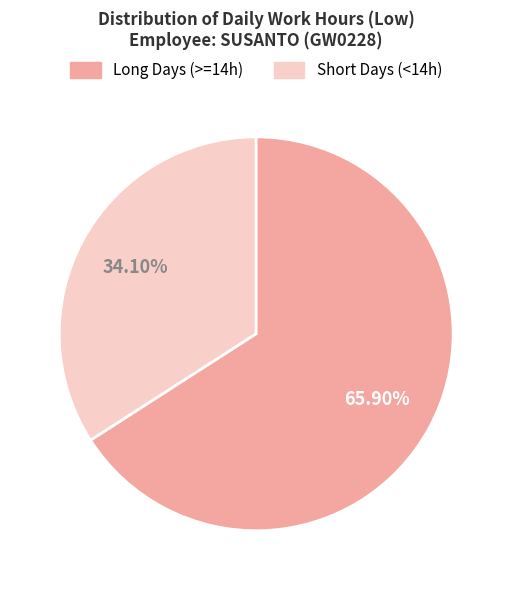

Does any single category account for the majority?

Yes